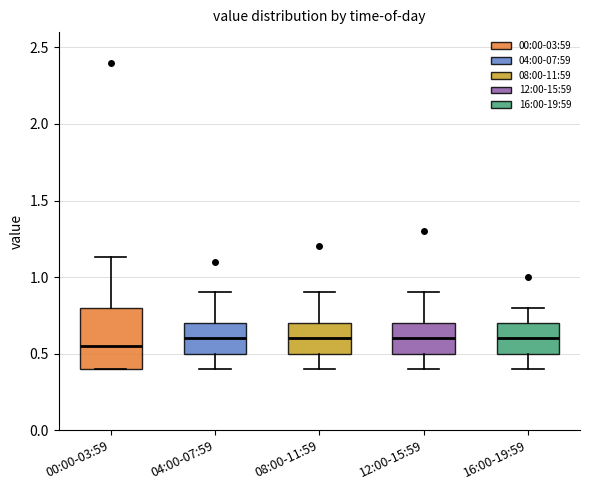

Comparing the boxes themselves (not the whiskers), which one is the tallest?

00:00-03:59